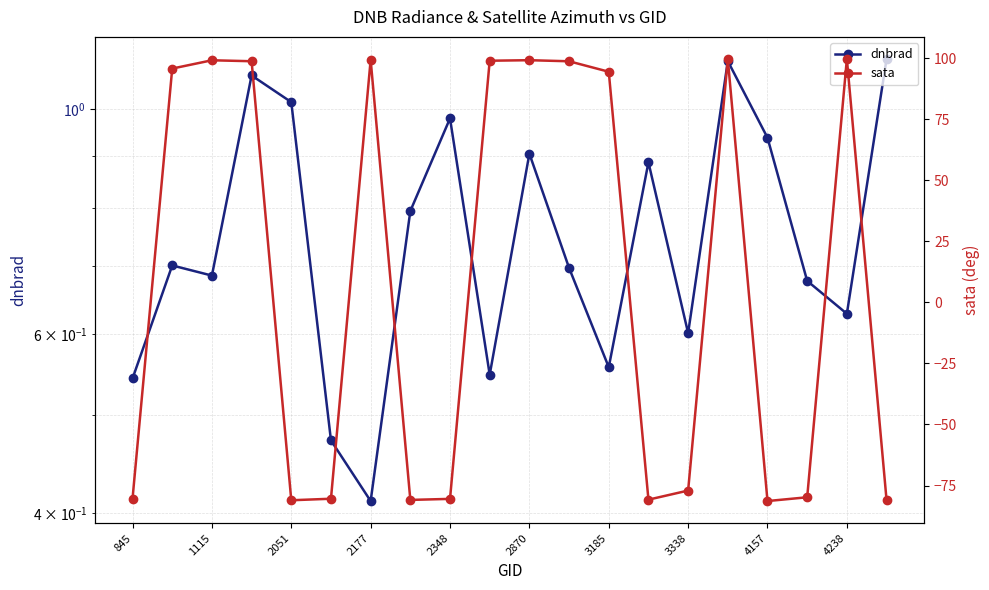

List the labels in order of sata value, largest first.

18, 15, 3185, 10, 2051, 4238, 2177, 11, 1115, 12, 14, 17, 845, 2870, 4157, 13, 3338, 19, 2348, 16